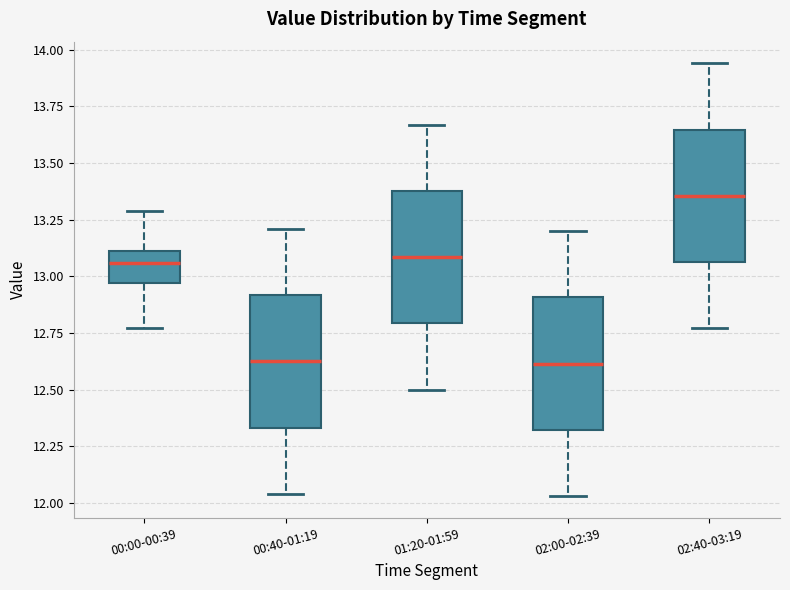

Reading left to right, read every box against the y-axis: the position of its median line, the range the box covers, and the ends of its whiskers. The values are not printed on the chart, so give them approximately, as read against the axis.

00:00-00:39: median 13.05, box 12.95 to 13.10, whiskers 12.75 to 13.30
00:40-01:19: median 12.65, box 12.35 to 12.90, whiskers 12.05 to 13.20
01:20-01:59: median 13.10, box 12.80 to 13.40, whiskers 12.50 to 13.65
02:00-02:39: median 12.60, box 12.30 to 12.90, whiskers 12.05 to 13.20
02:40-03:19: median 13.35, box 13.05 to 13.65, whiskers 12.75 to 13.95